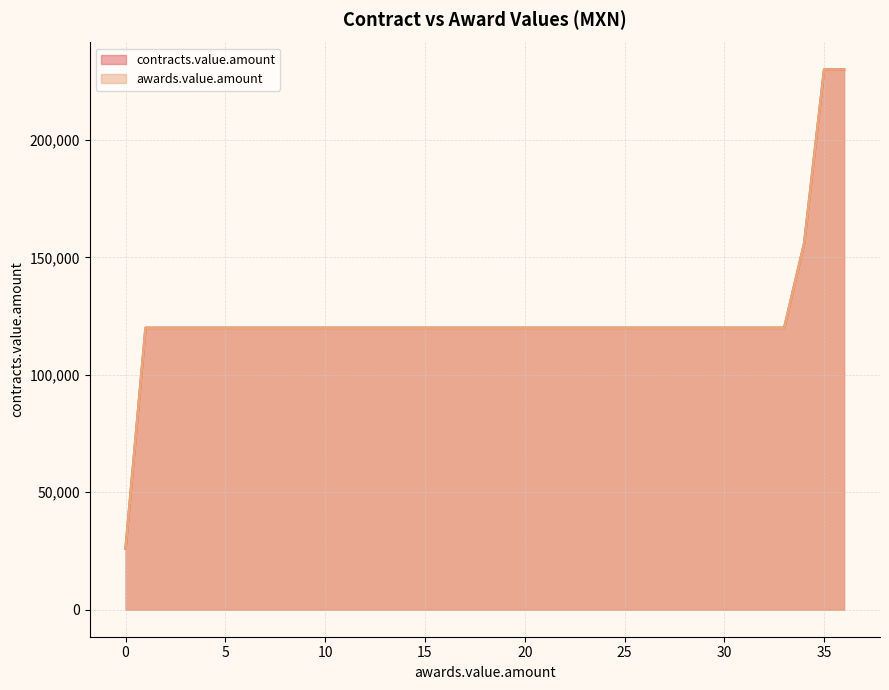

True or false: the data shows 120000 at 32.

True